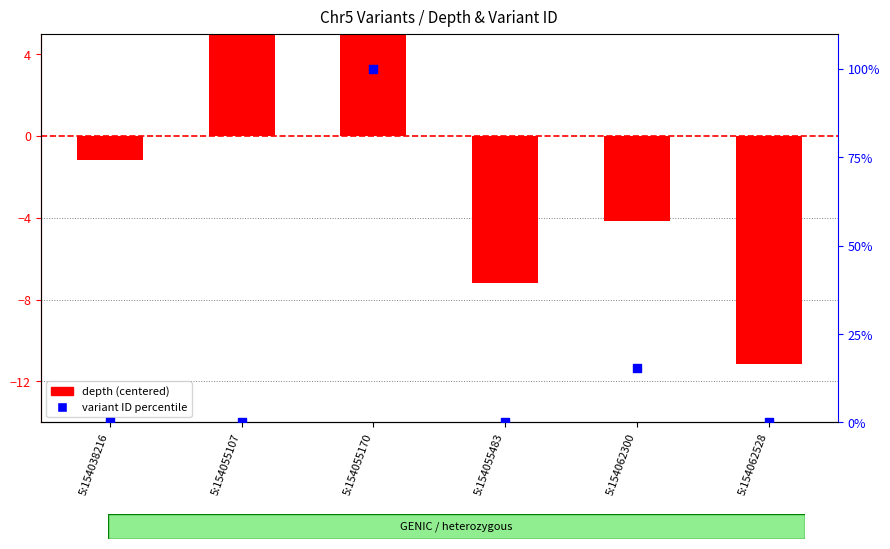

At how many categories does at least one series exceed -3?

6